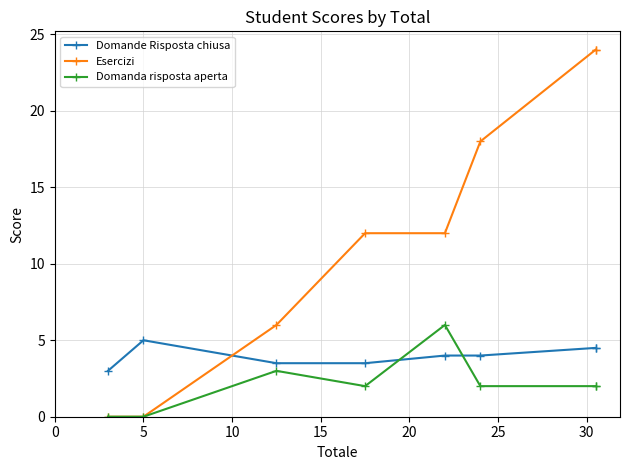

True or false: Esercizi has more than 0 interior local peaks.

False